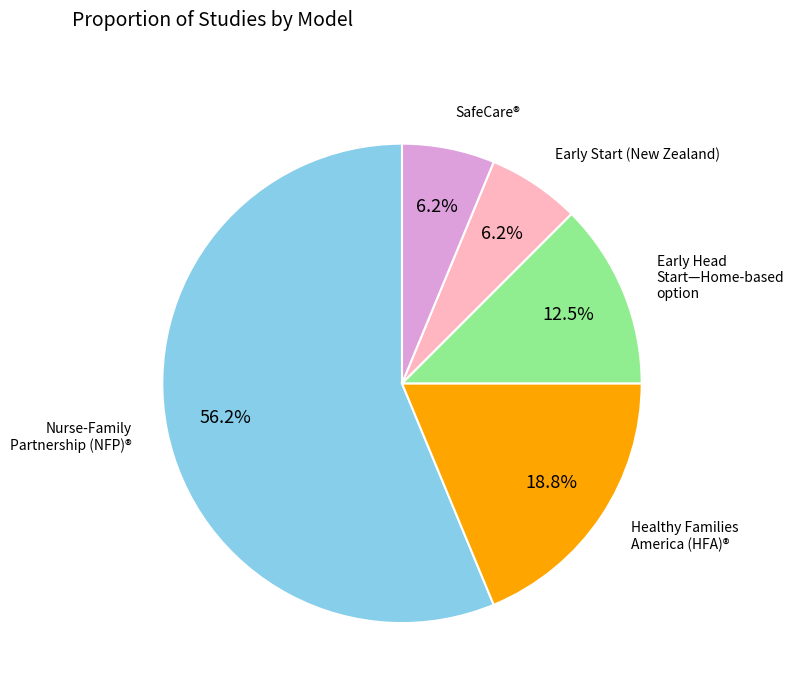

What is the largest slice in the pie chart?

Nurse-Family Partnership (NFP)®